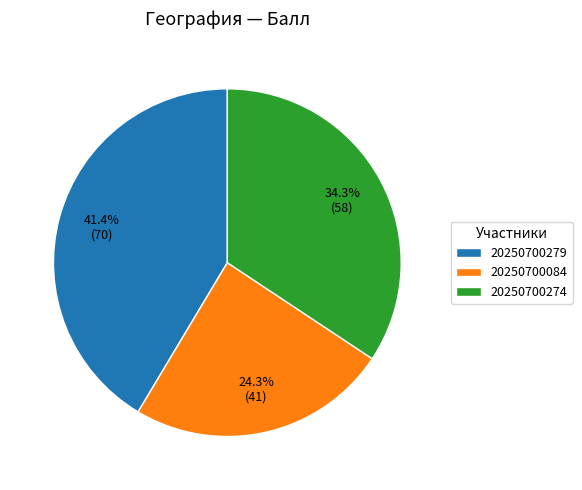

What percentage is the 20250700084 slice, to the nearest percent?

24%